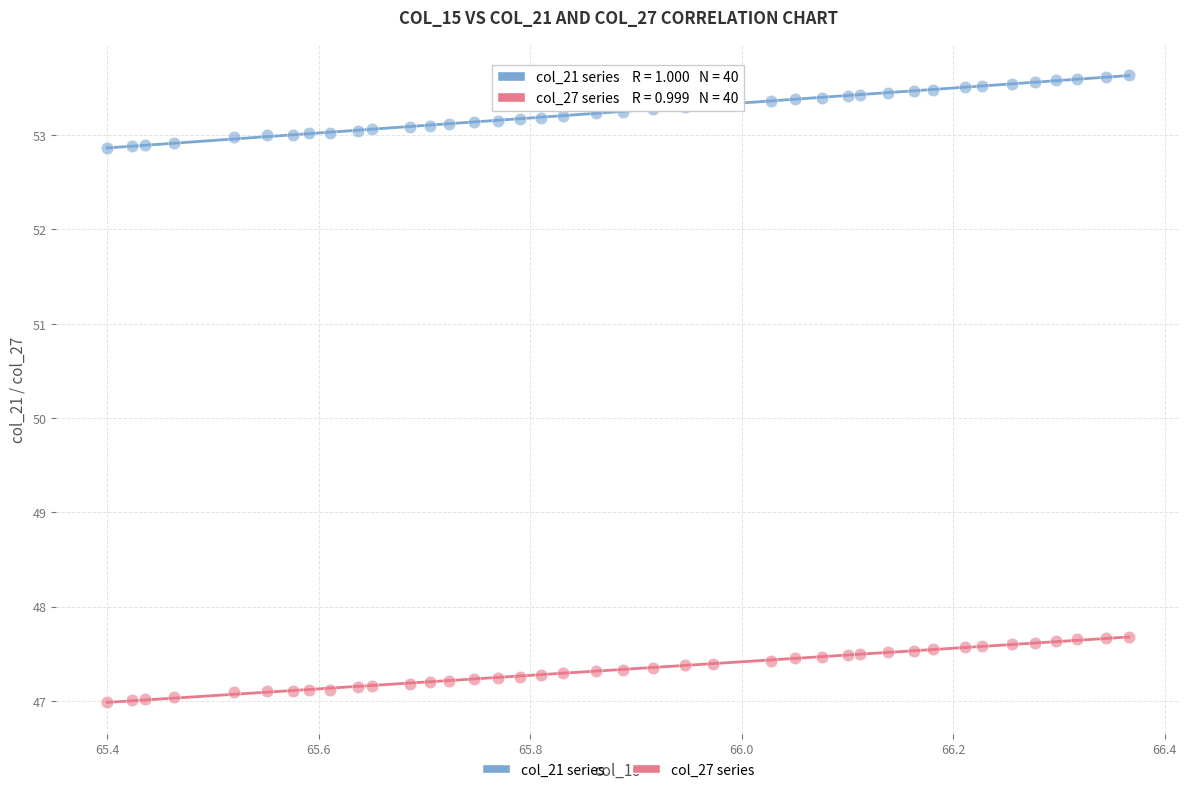

Which series reaches the maximum Y coordinate?

col_21 series